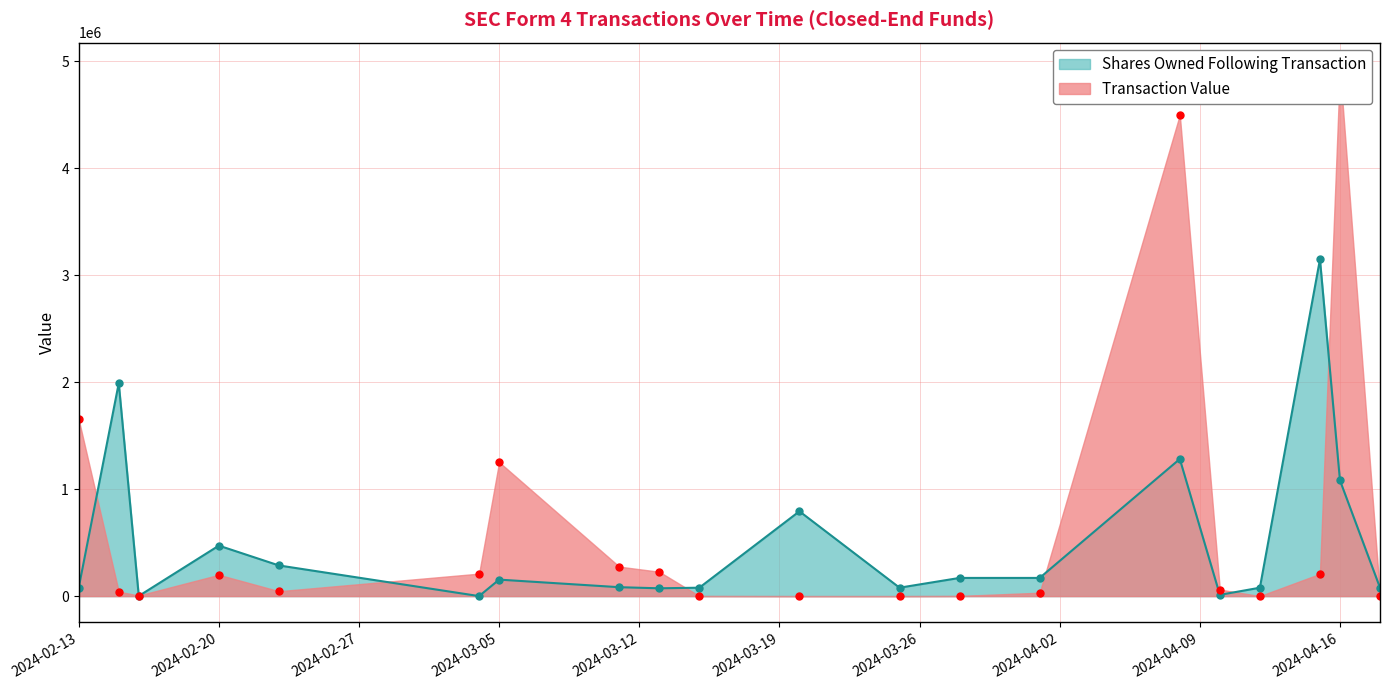

Between which two adjacent categories do Shares Owned Following Transaction and Transaction Value first intersect?

2024-02-13 and 2024-02-15